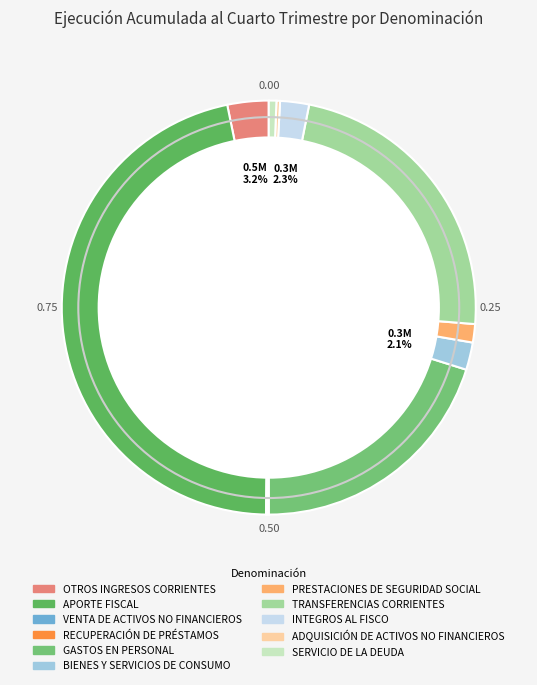

How many slices are in this pie chart?

11